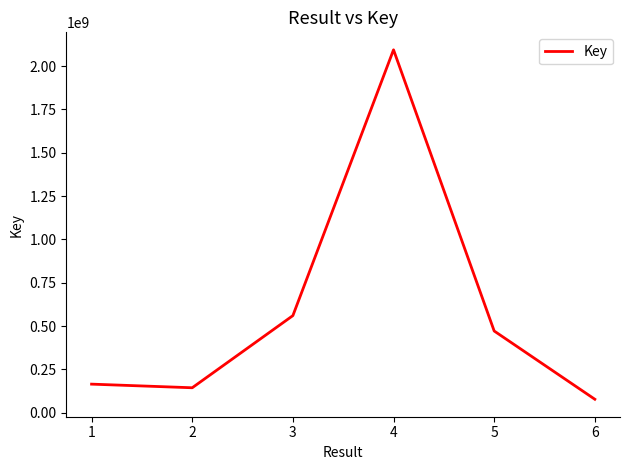

The value at 4 is 842405279. True or false?

False